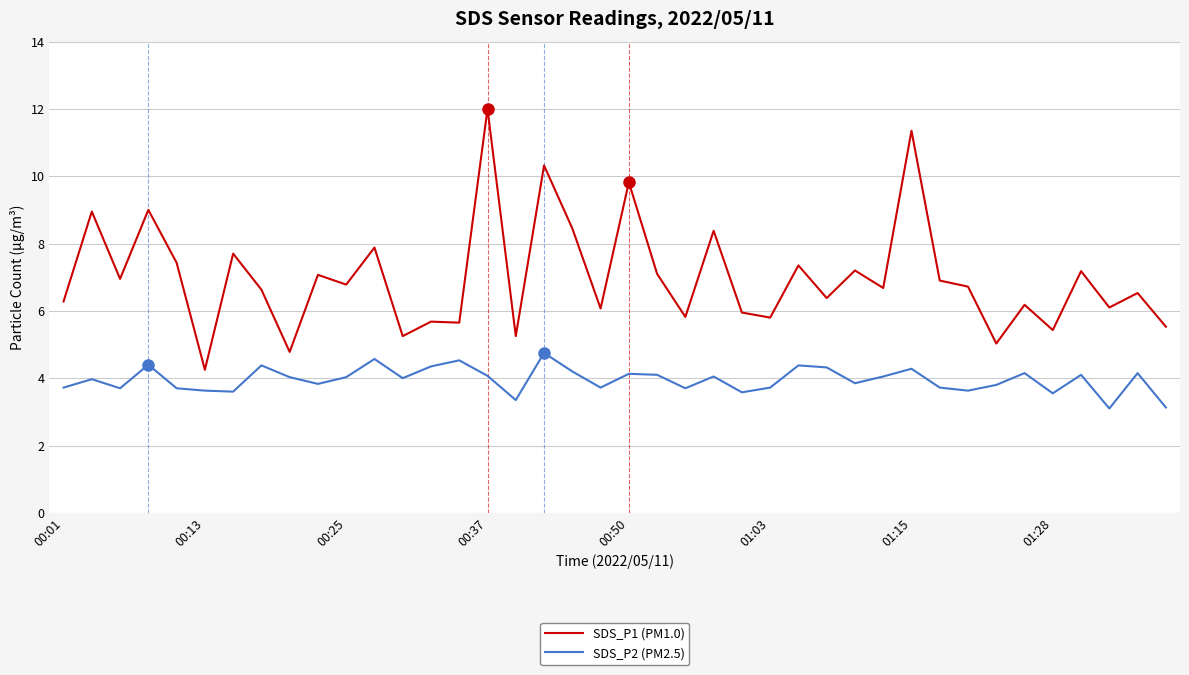

Which series has the largest total across all categories?

SDS_P1 (PM1.0)